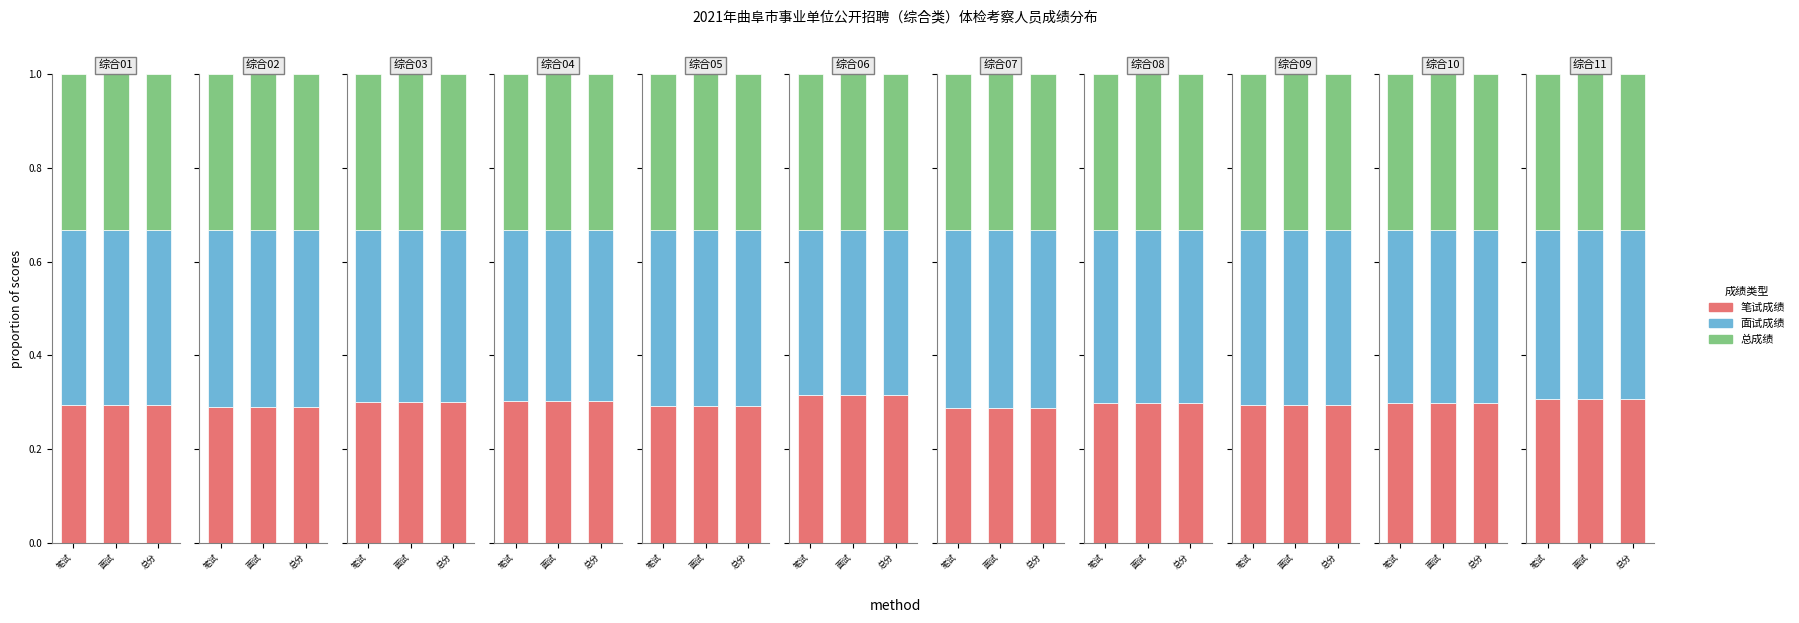

What are all the series names shown in the legend?

笔试成绩, 面试成绩, 总成绩